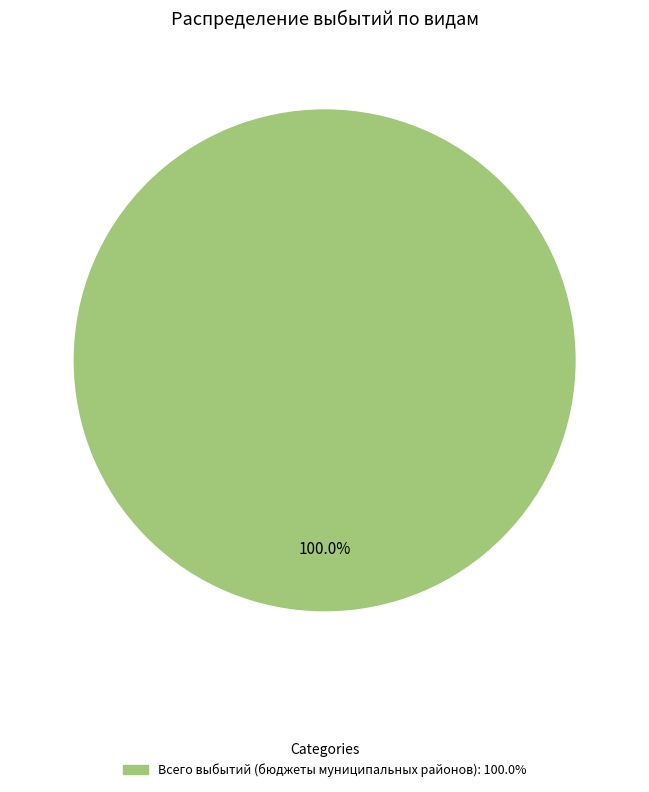

How many slices are in this pie chart?

1